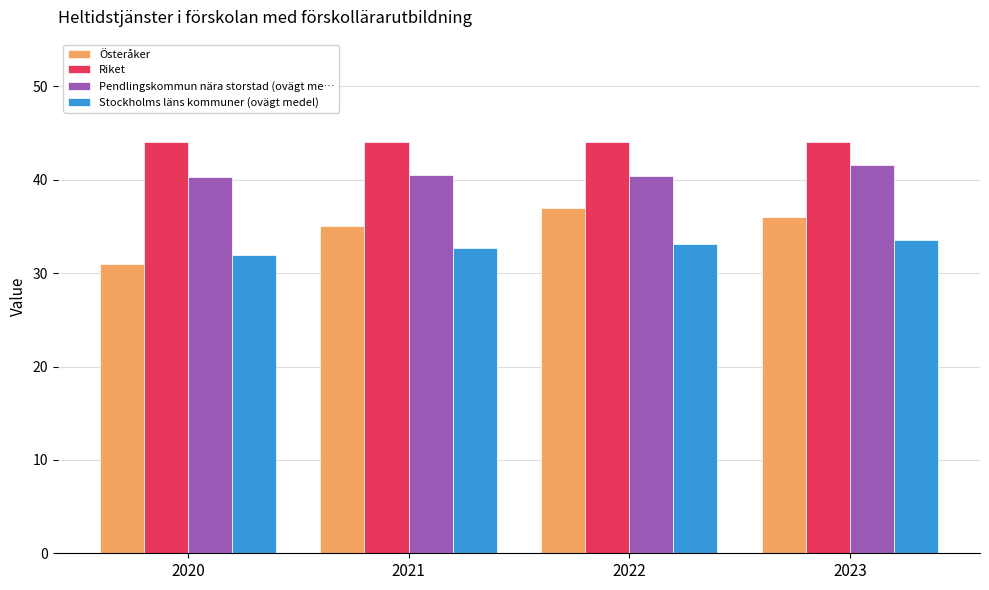

Which series has the largest range (max minus min)?

Österåker